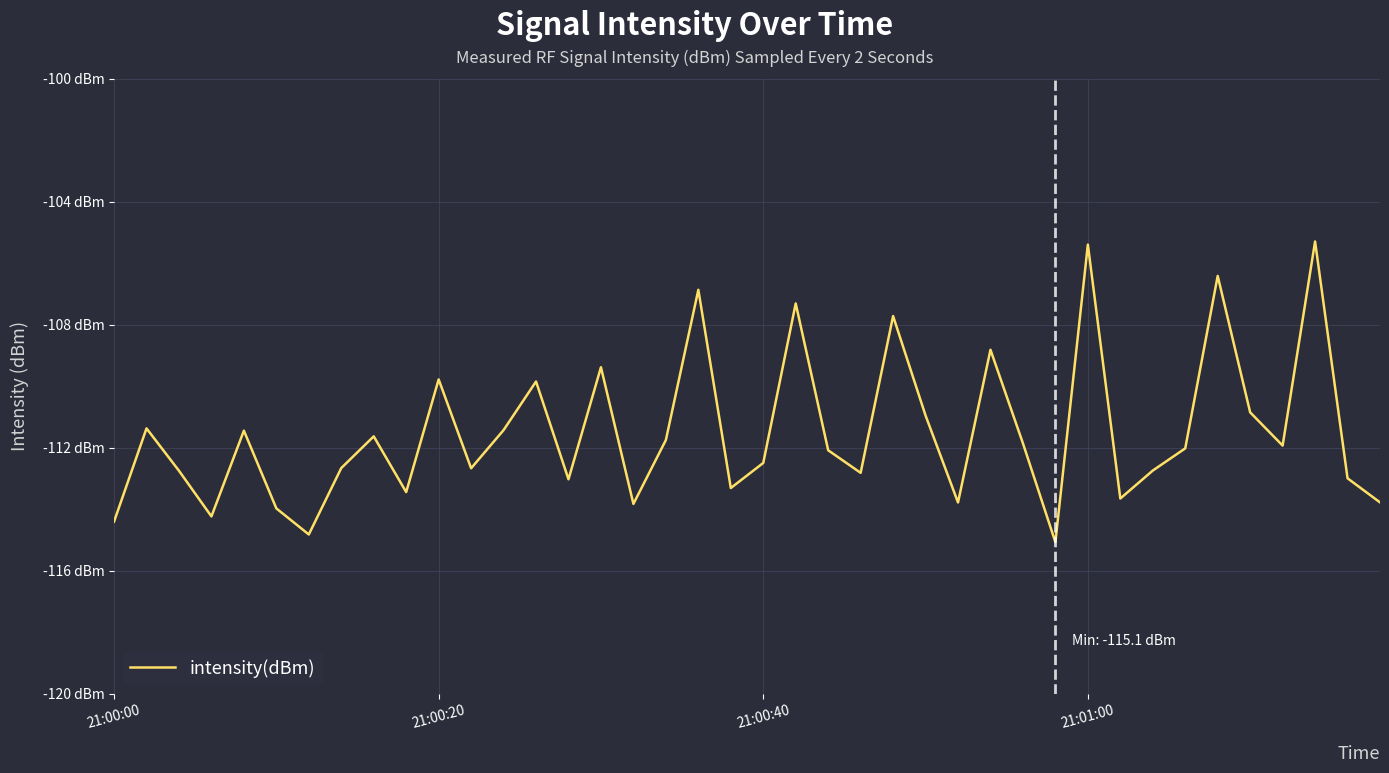

Does the chart display data point markers on the line(s)?

No